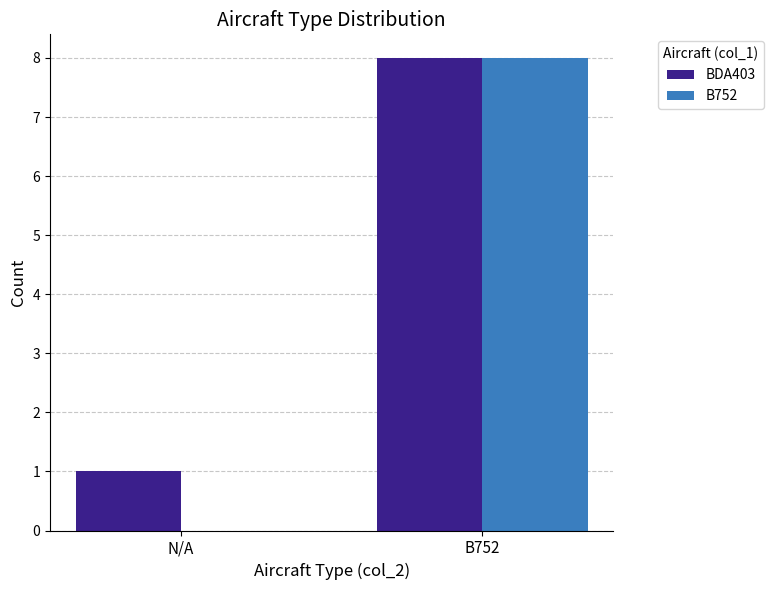

What is the sum of the BDA403 values at N/A and B752?

9